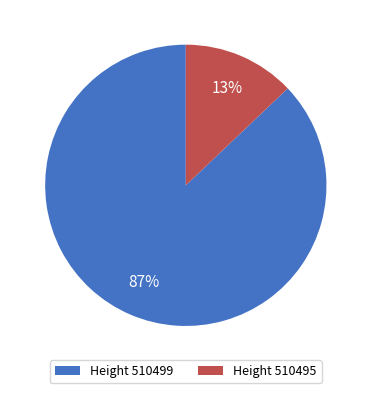

The Height 510499 slice represents 74% of the pie. True or false?

False